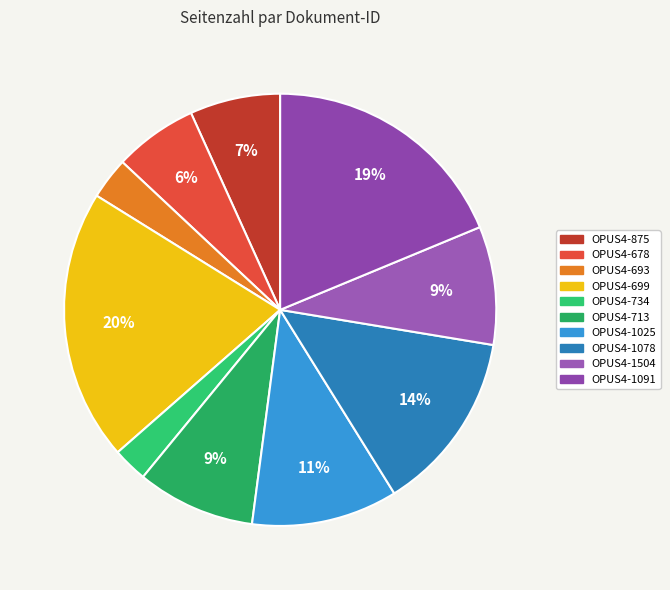

How many segments does this pie chart have?

10